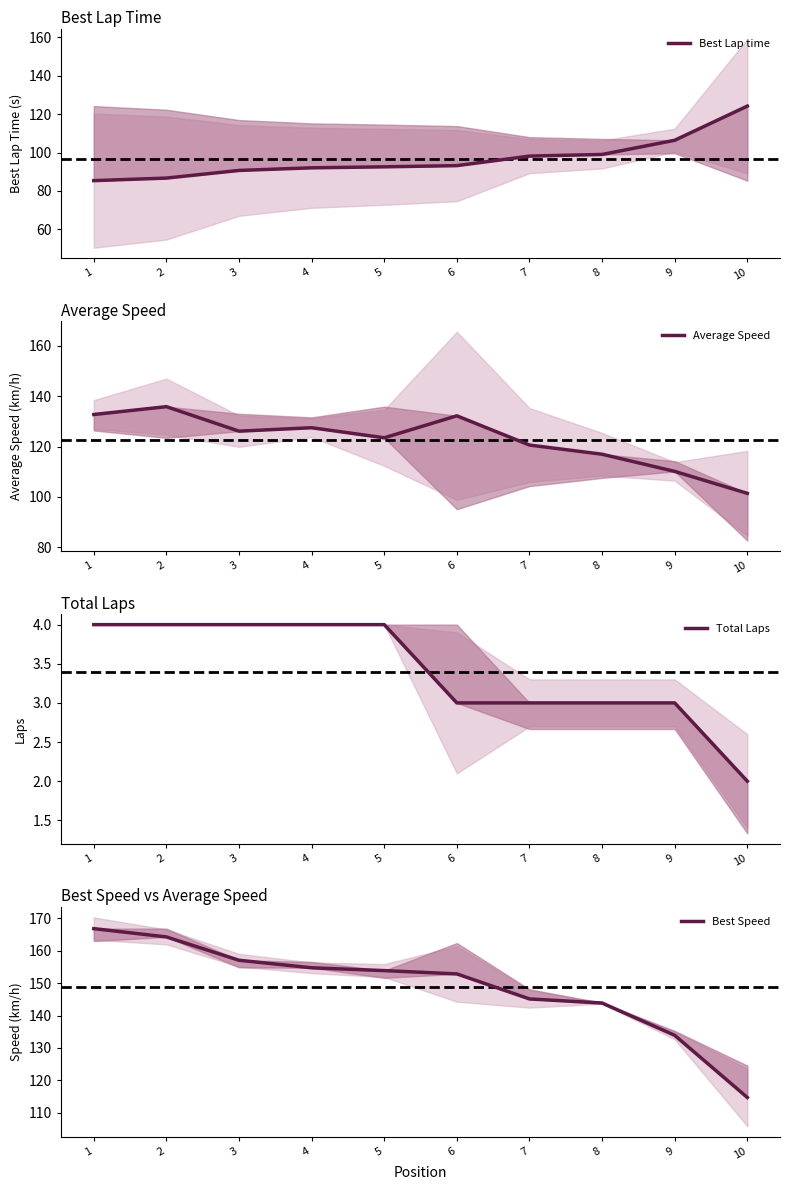

What is the value of the Average Speed point at the 6th from the left?

132.2